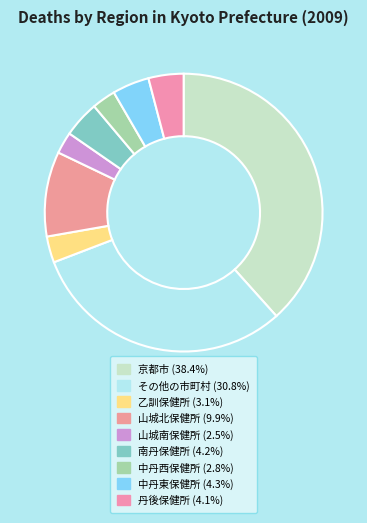

Count the number of slices in the pie.

9